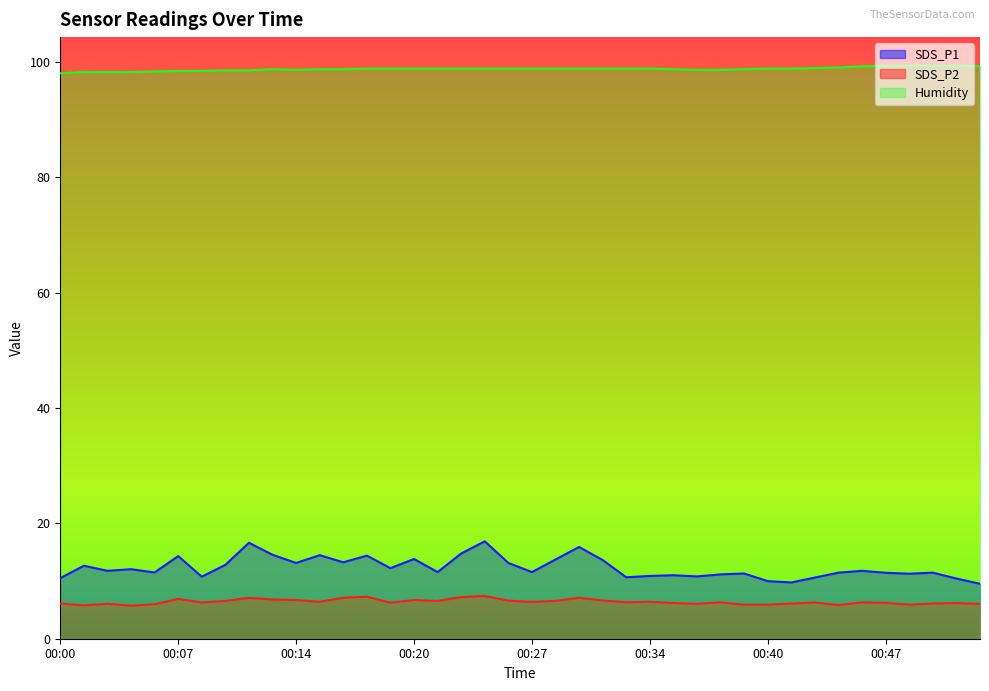

Which series has the largest range (max minus min)?

SDS_P1